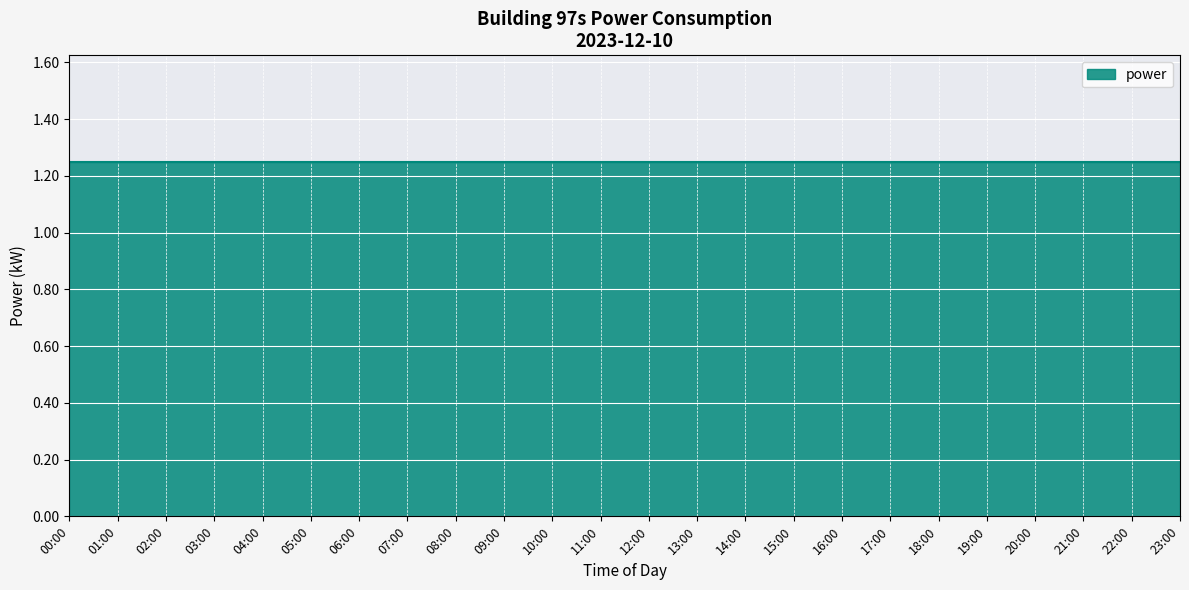

Is it true that the value at 05:00 is 1.0?

False